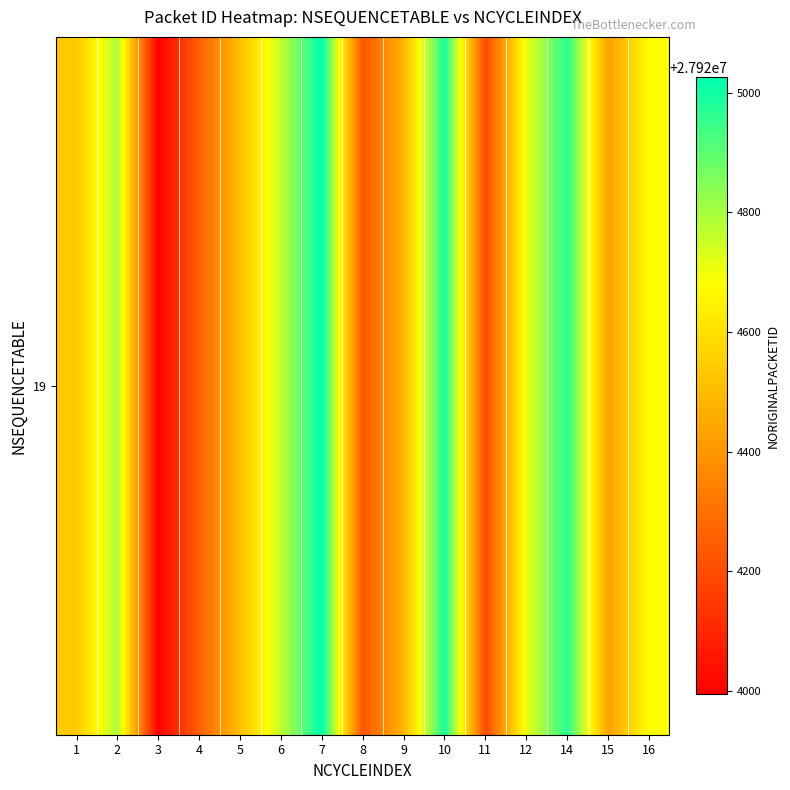

Reading right to left, what are all the values shown in this chart?

27924682	27924424	27924969	27924710	27924195	27924997	27924482	27924224	27925026	27924768	27924510	27924252	27923994	27924796	27924538